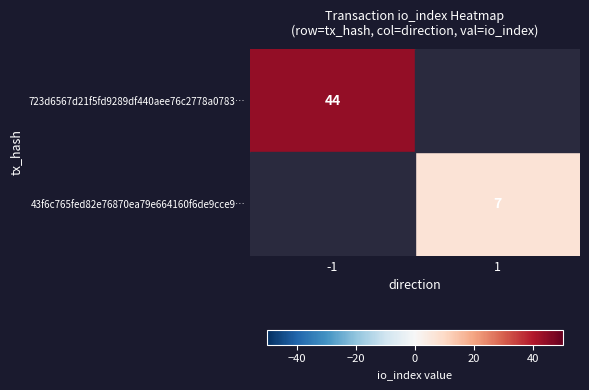

True or false: 43f6c765fed82e76870ea79e664160f6de9cce9… has a value of 12 at 1.

False